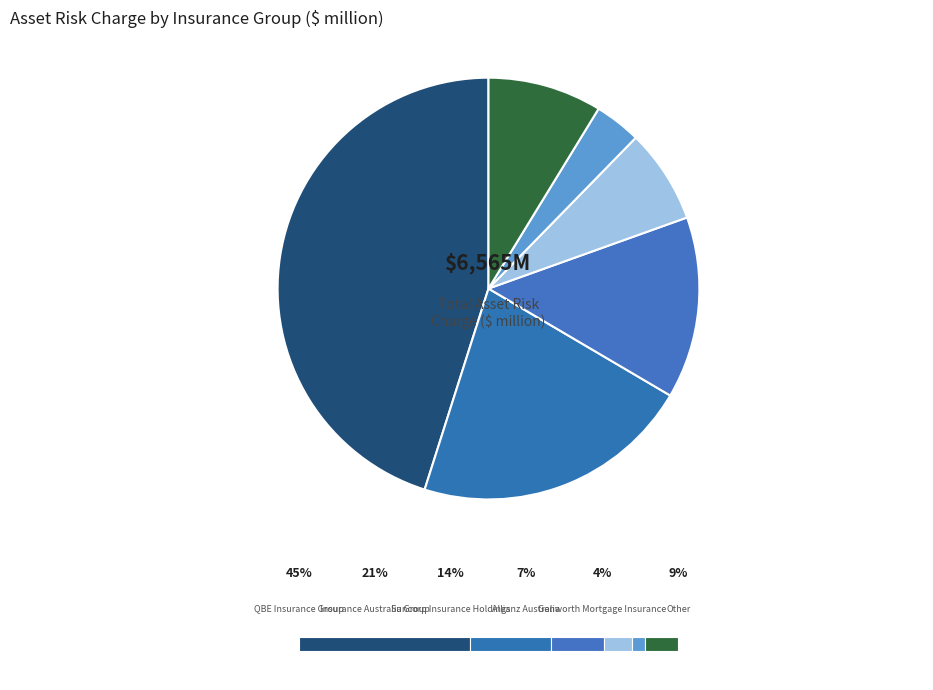

Is there a majority slice in this chart?

No